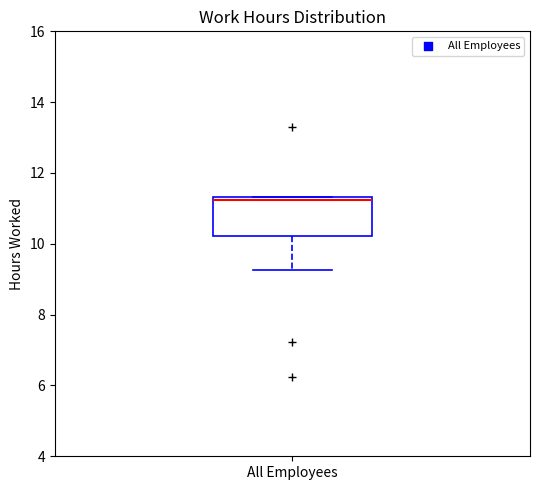

Transcribe this box plot: give where the median line is, the range the box spans, and where the two whiskers end, as read against the y-axis. The values are not printed on the chart, so give them approximately, as read against the axis.

median 11.2, box 10.2 to 11.4, whiskers 9.2 to 11.4